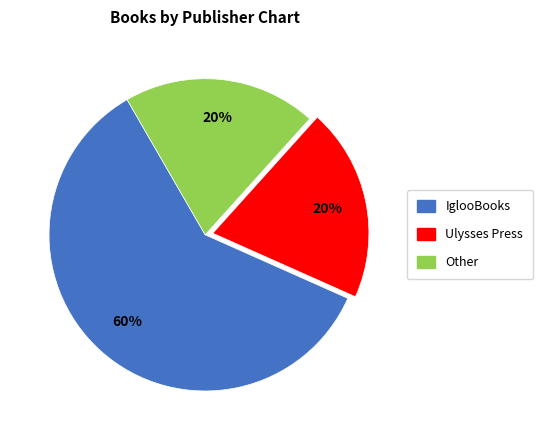

True or false: Ulysses Press accounts for 26% of the total.

False